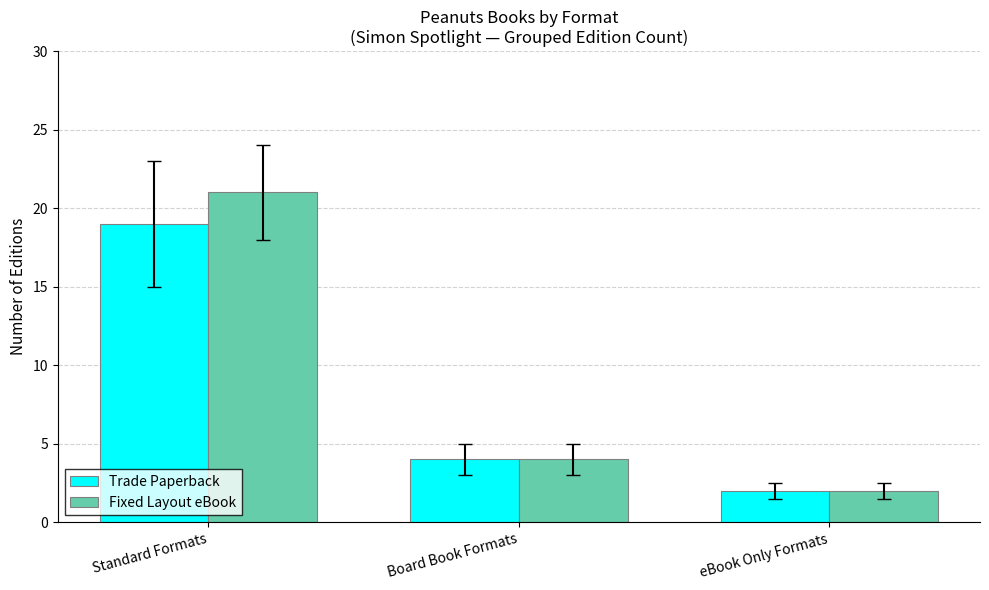

Reading right to left, list all the values displayed in this chart.

Trade Paperback: 2	4	19
Fixed Layout eBook: 2	4	21